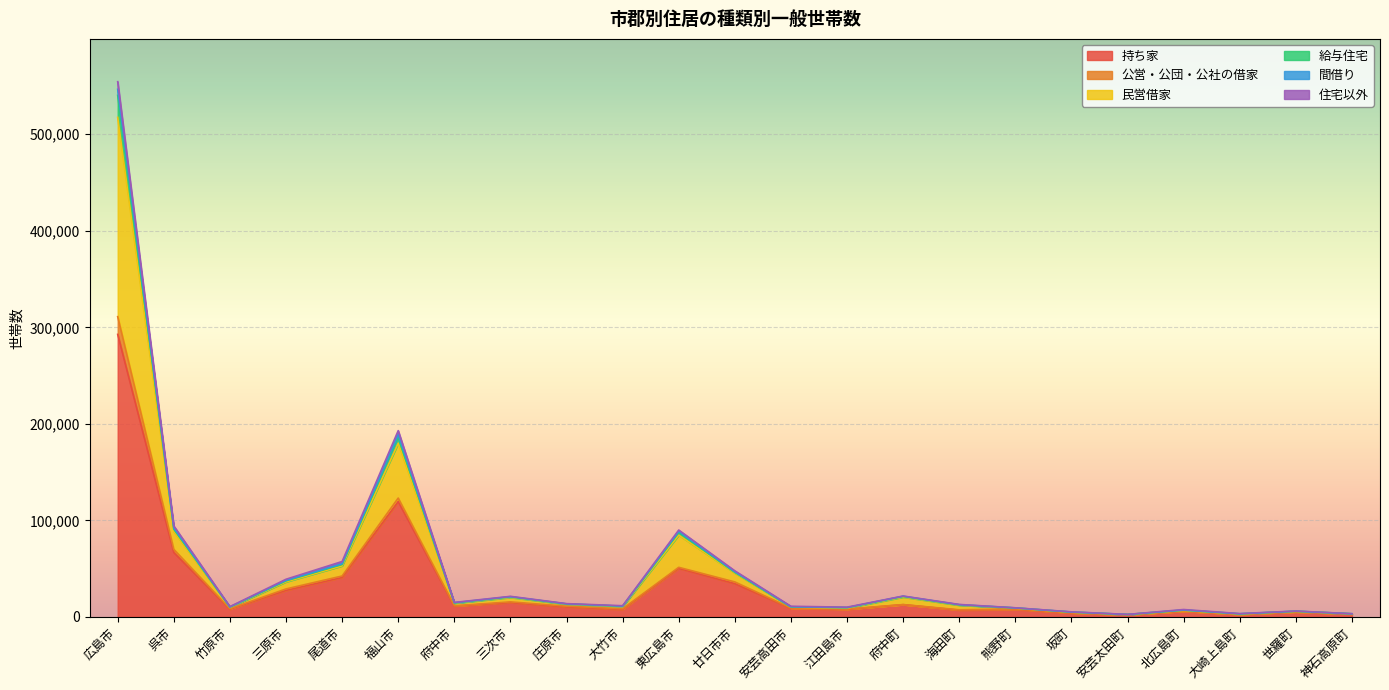

How many lines are shown in the chart?

6